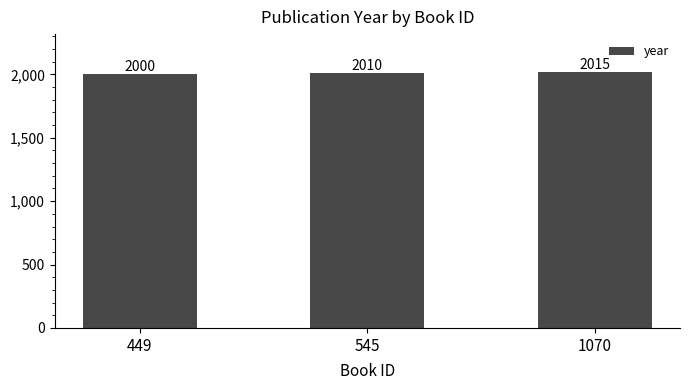

List the labels in order of value, smallest first.

449, 545, 1070